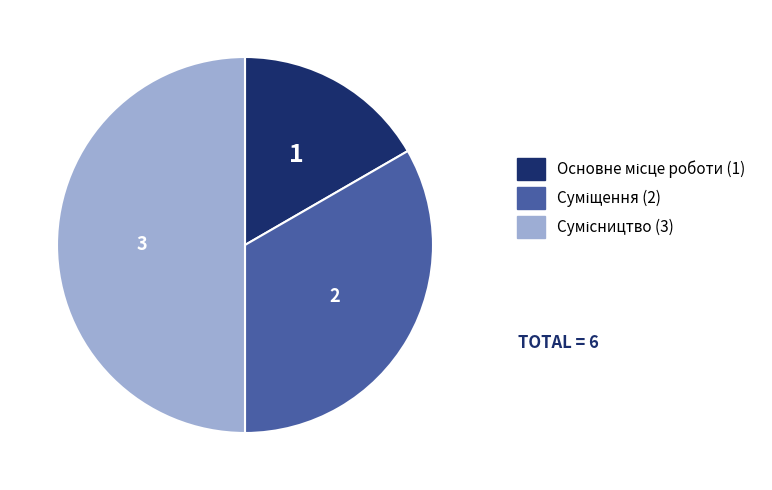

What is the smallest slice in the pie chart?

Основне місце роботи